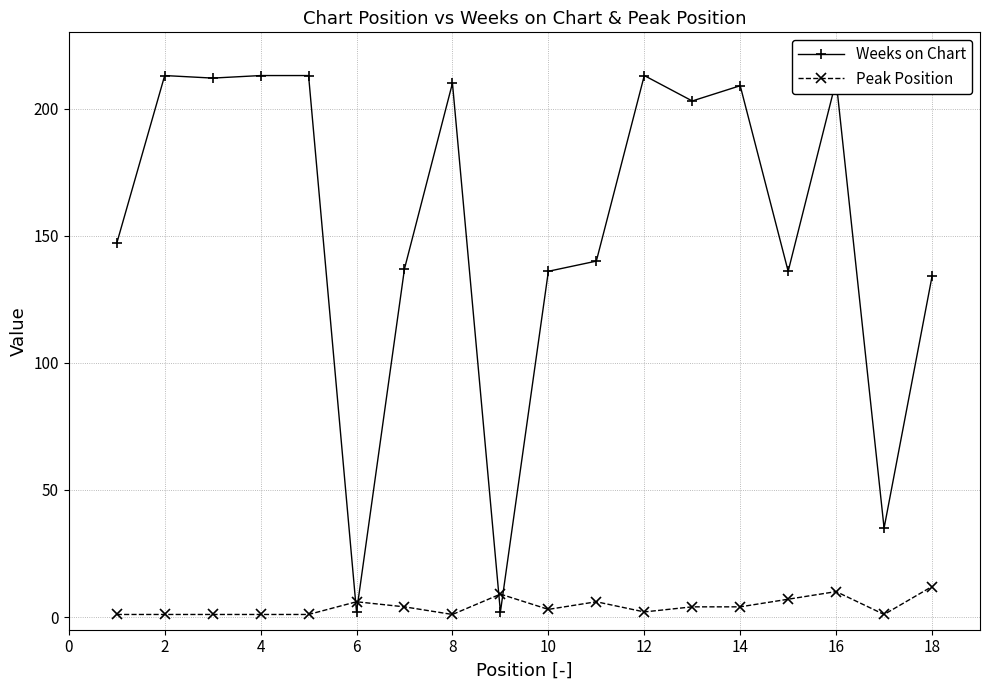

Which series has the widest spread of values?

Weeks on Chart